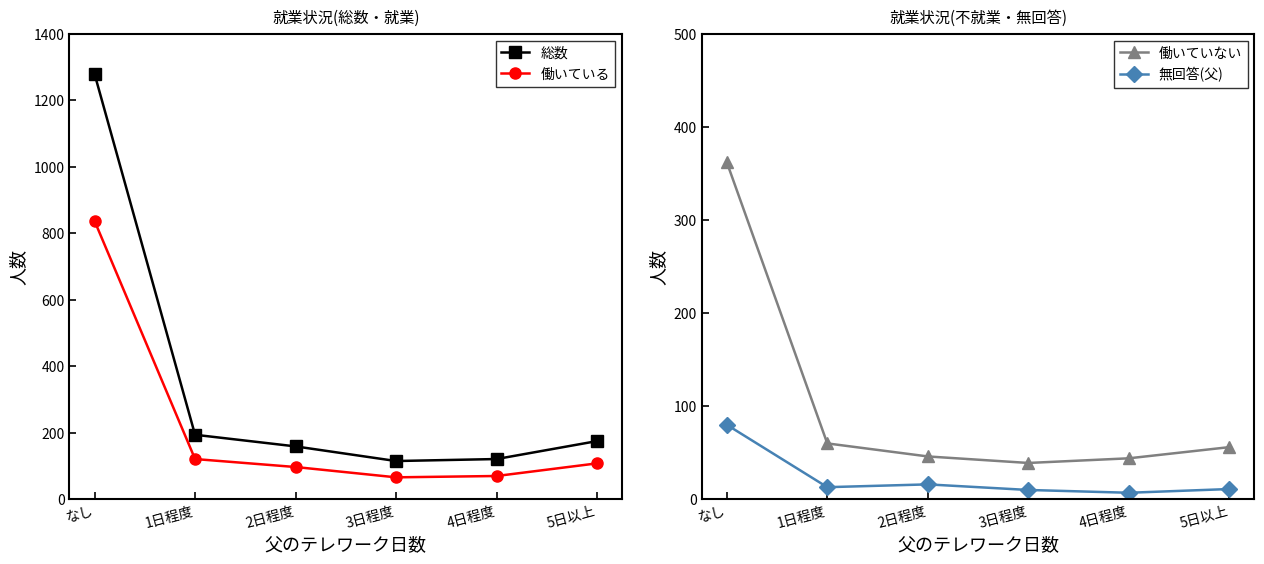

Does the chart have visible grid lines?

No